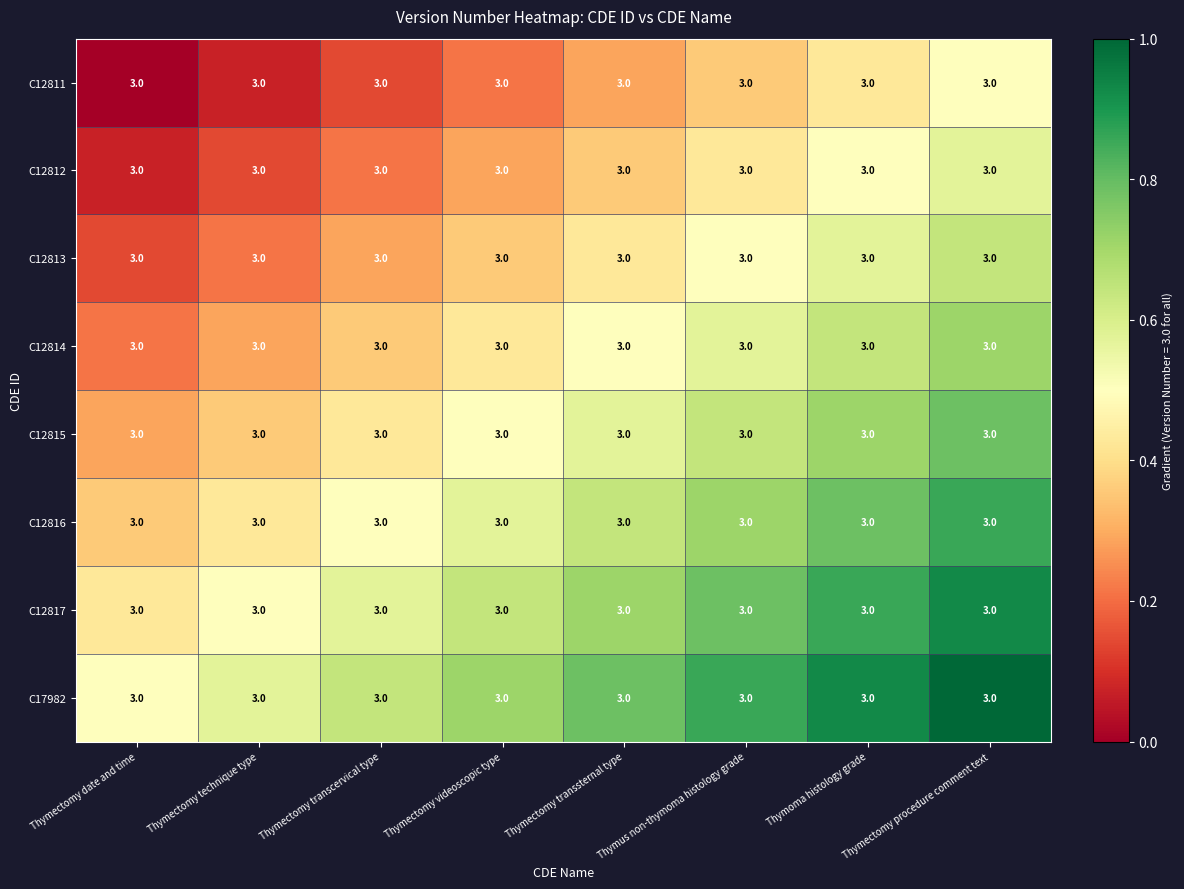

Is the value of C12811 at Thymectomy procedure comment text greater than the value of C12813 at Thymectomy videoscopic type?

Yes